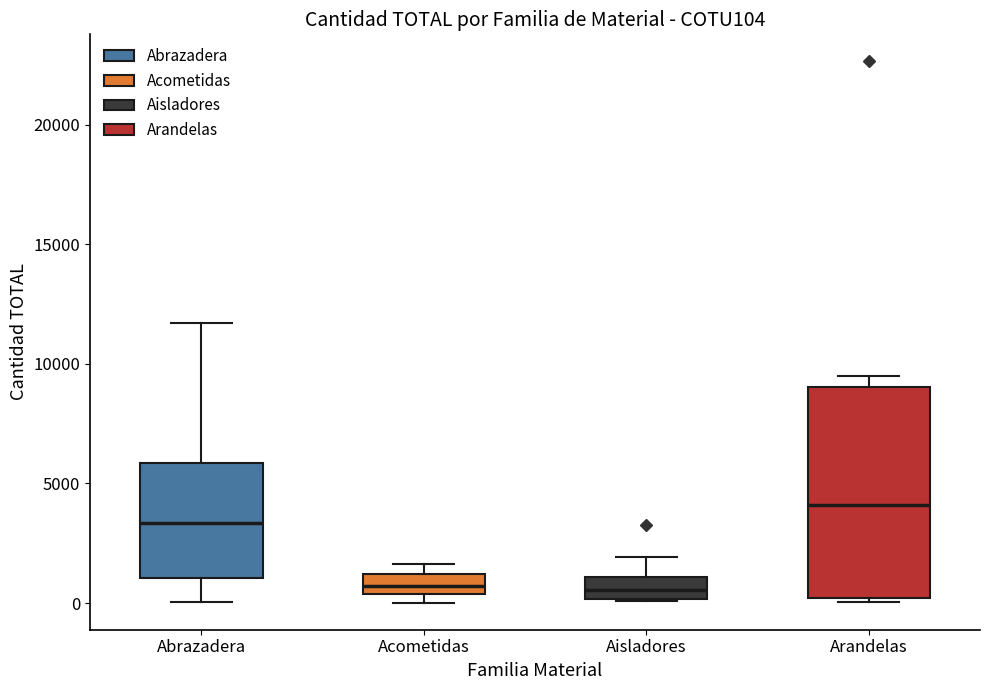

Reading left to right, transcribe this box plot: for each box, give where its median line is, the range the box spans, and where its two whiskers end, as read against the y-axis. The values are not printed on the chart, so give them approximately, as read against the axis.

Abrazadera: median 3500, box 1000 to 6000, whiskers 0 to 11500
Acometidas: median 500 (inside the box), box 500 to 1000, whiskers 0 to 1500
Aisladores: median 500, box 0 to 1000, whiskers 0 to 2000
Arandelas: median 4000, box 0 to 9000, whiskers 0 (just below the box's lower edge) to 9500